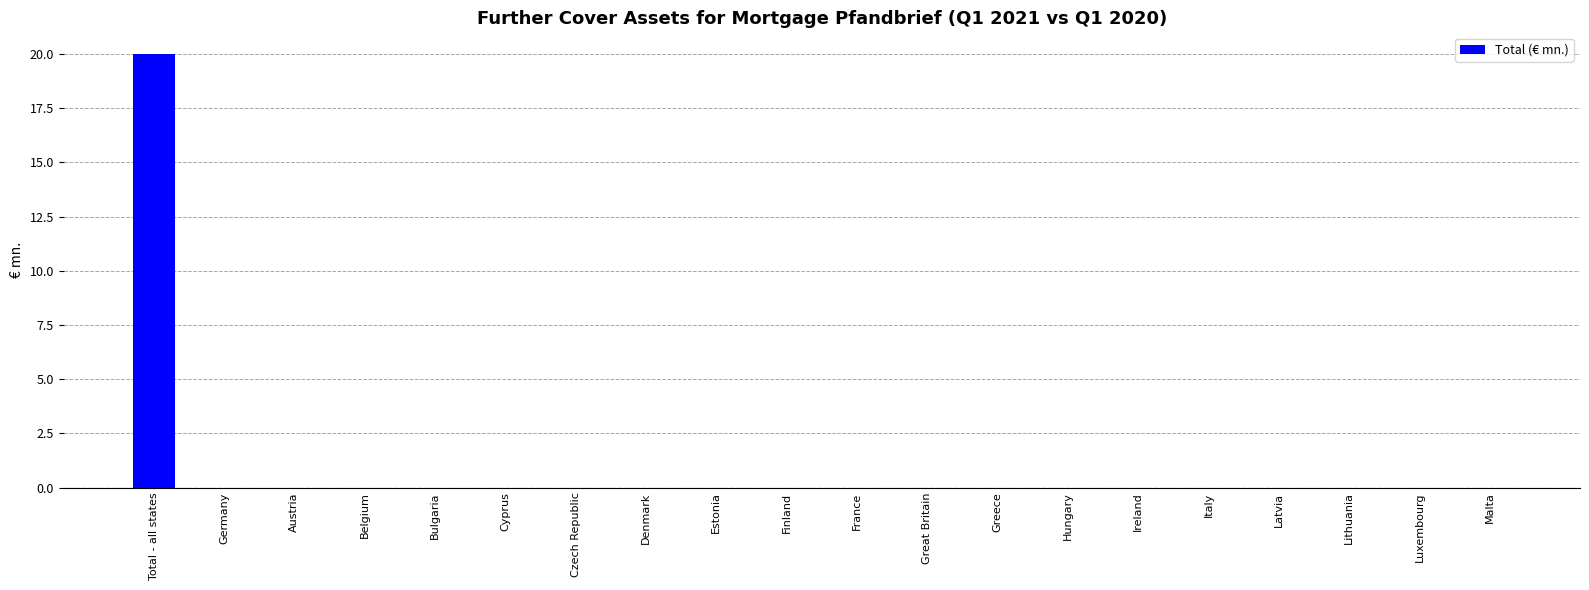

What is the change in value from Total - all states to Cyprus?

-20